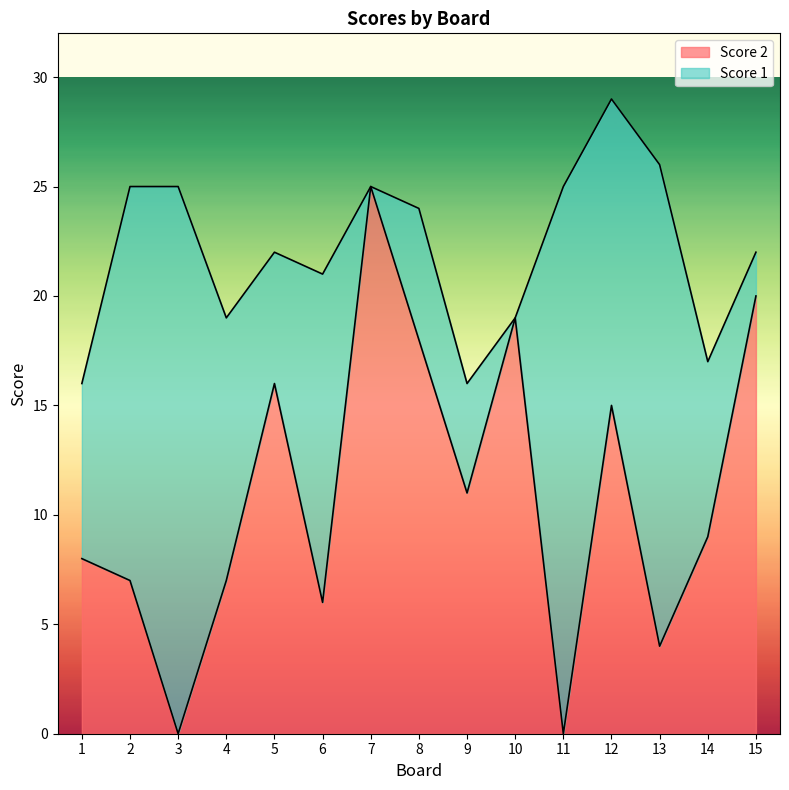

What is the ratio of the value at 5 to the value at 1?

2.0